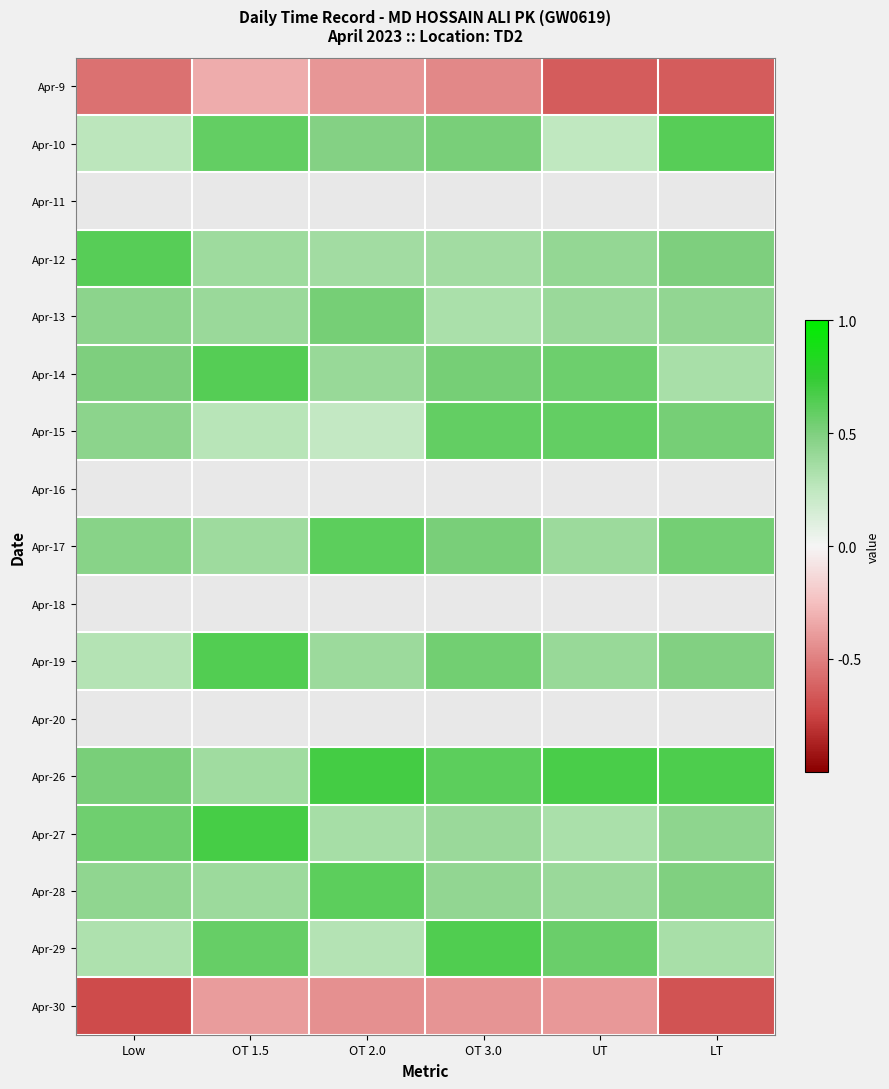

Which series changed the most between OT 2.0 and LT?

Apr-15